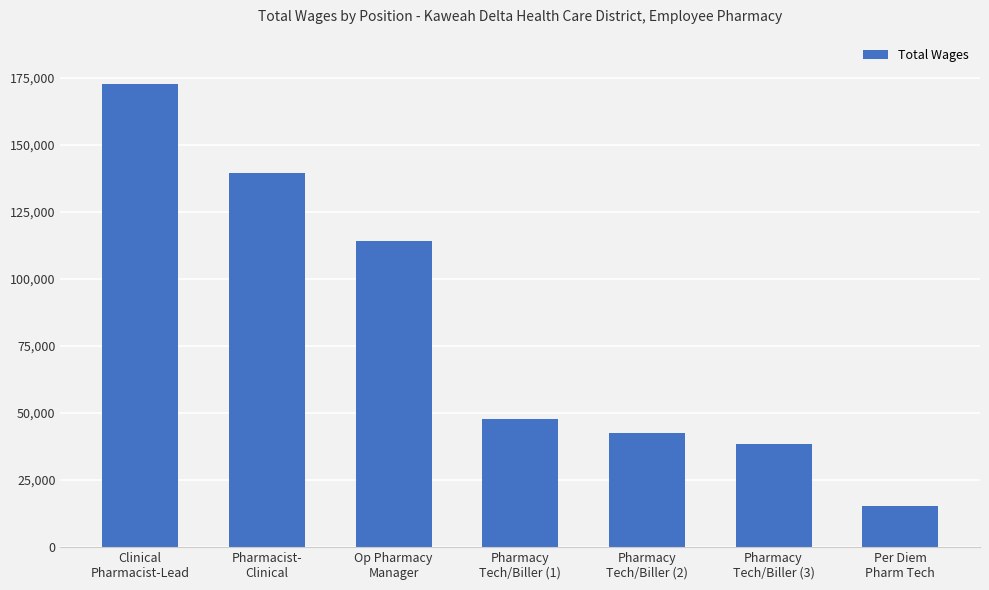

The chart shows a value of 250249 at Pharmacist-
Clinical. True or false?

False